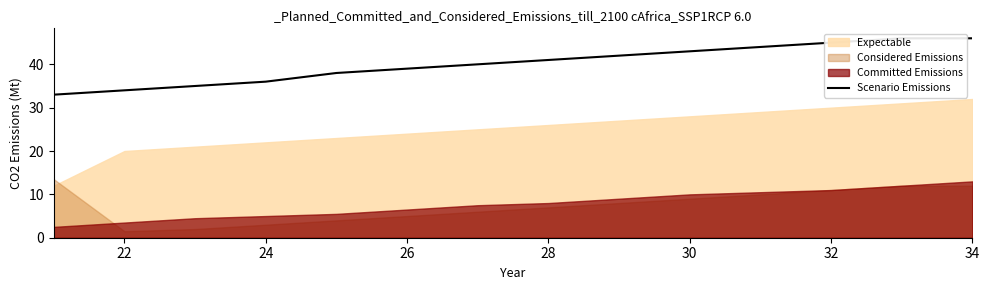

How many data points are less than 41?

7